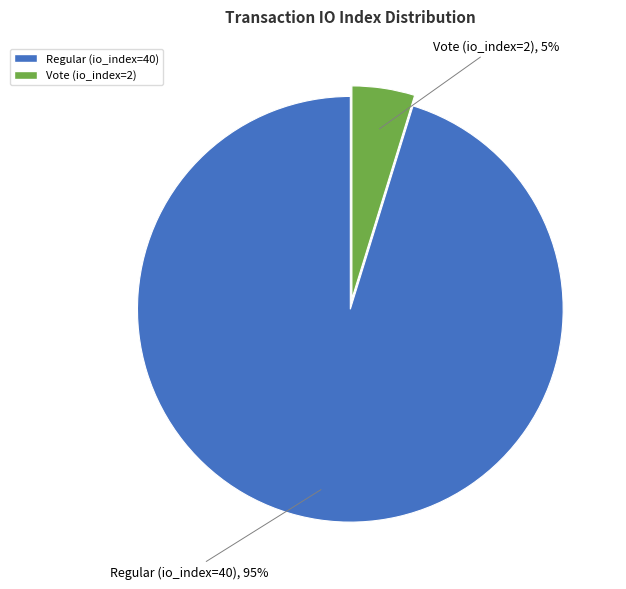

How many segments does this pie chart have?

2